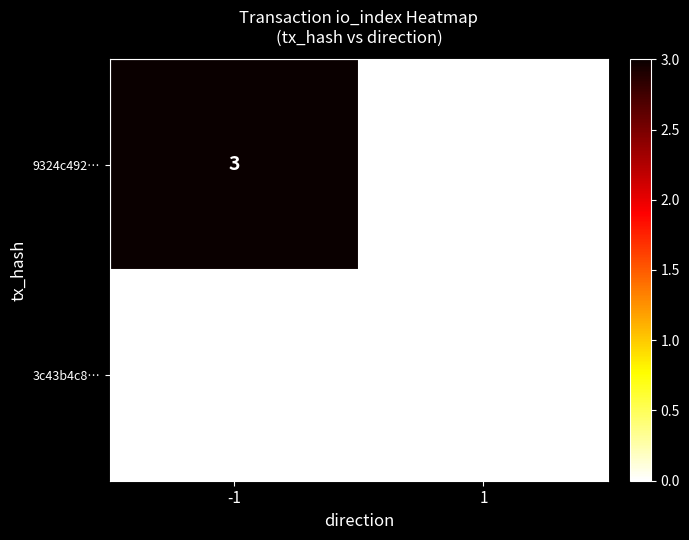

Reading left to right, list all the values displayed in this chart.

9324c492…: -1=3	1=0
3c43b4c8…: -1=0	1=0